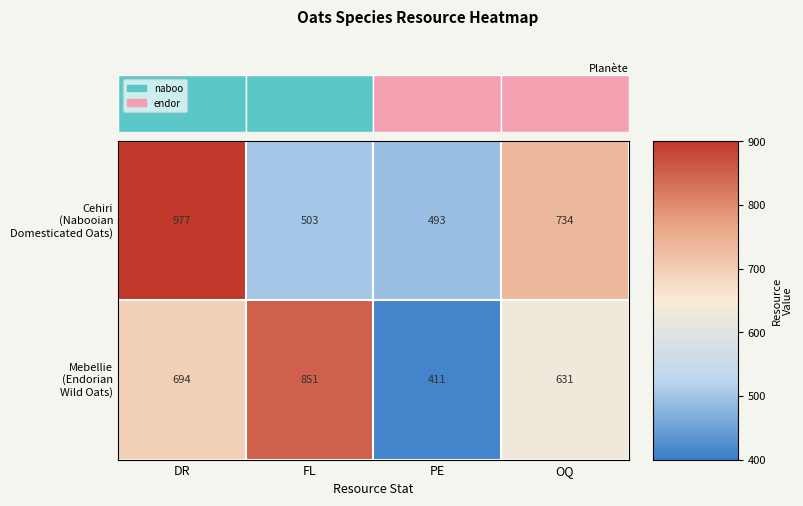

At which category is the sum across all series the highest?

DR